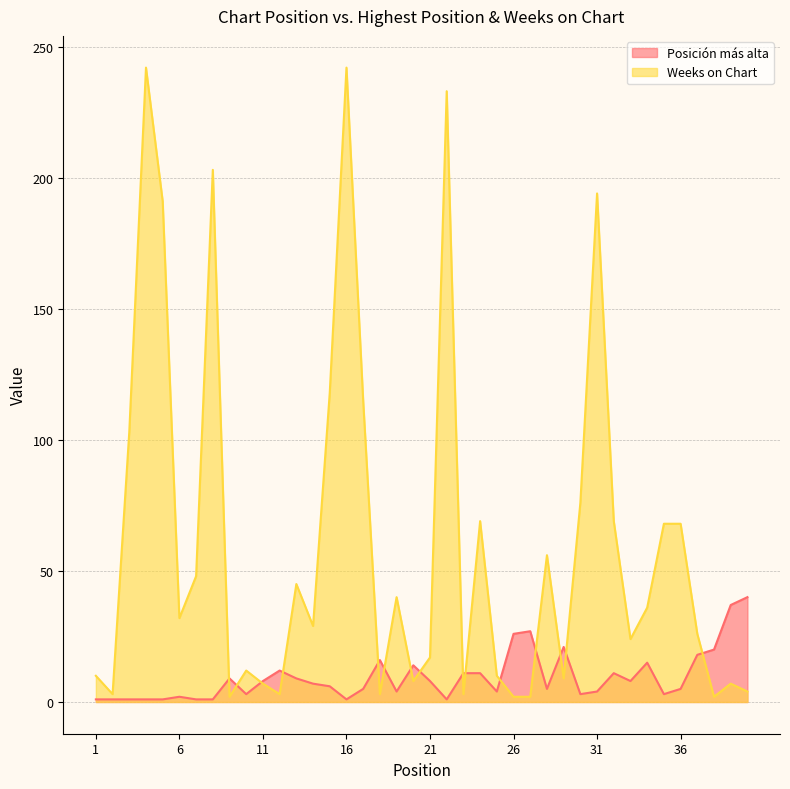

What is the maximum value shown in the chart?

242